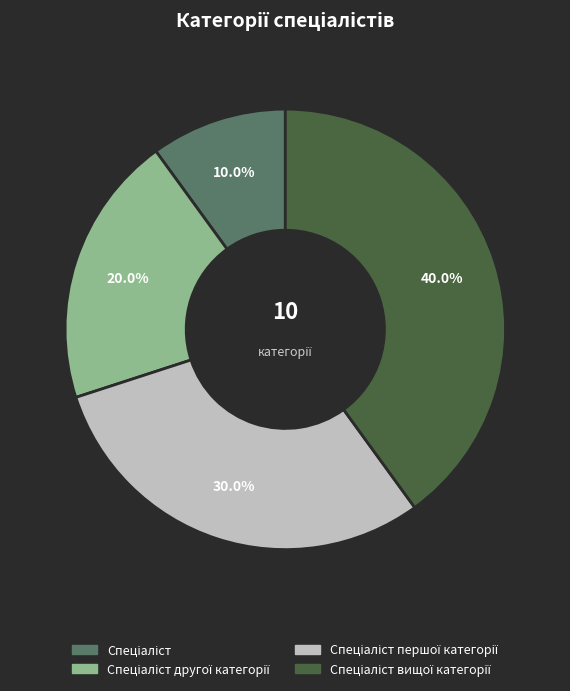

Is there any slice that represents more than half of the pie?

No